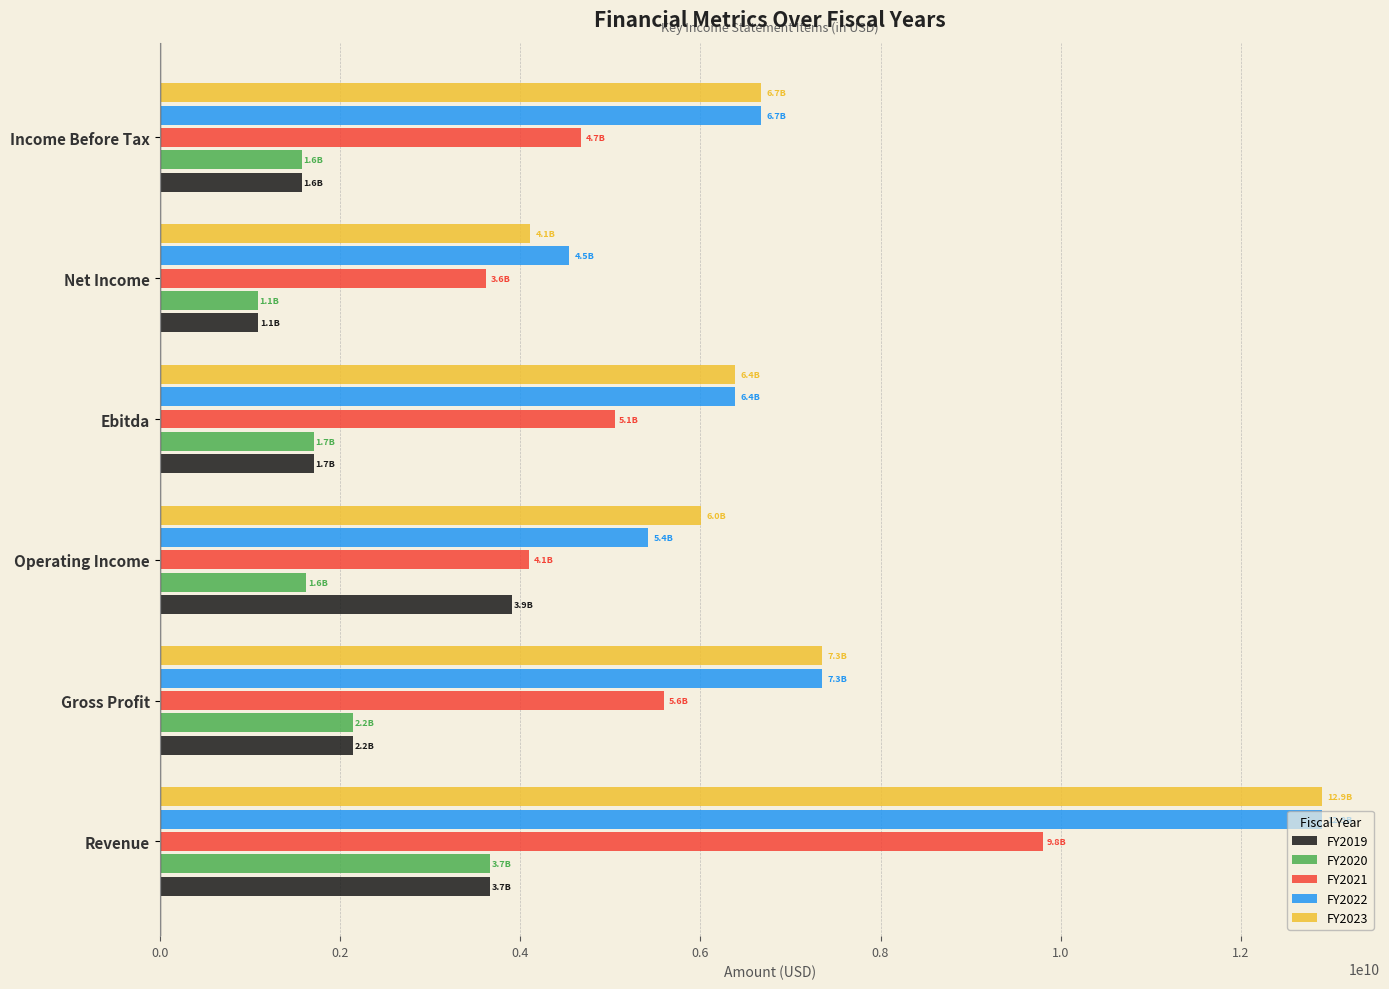

The value of FY2019 at Income Before Tax is 535459779. True or false?

False